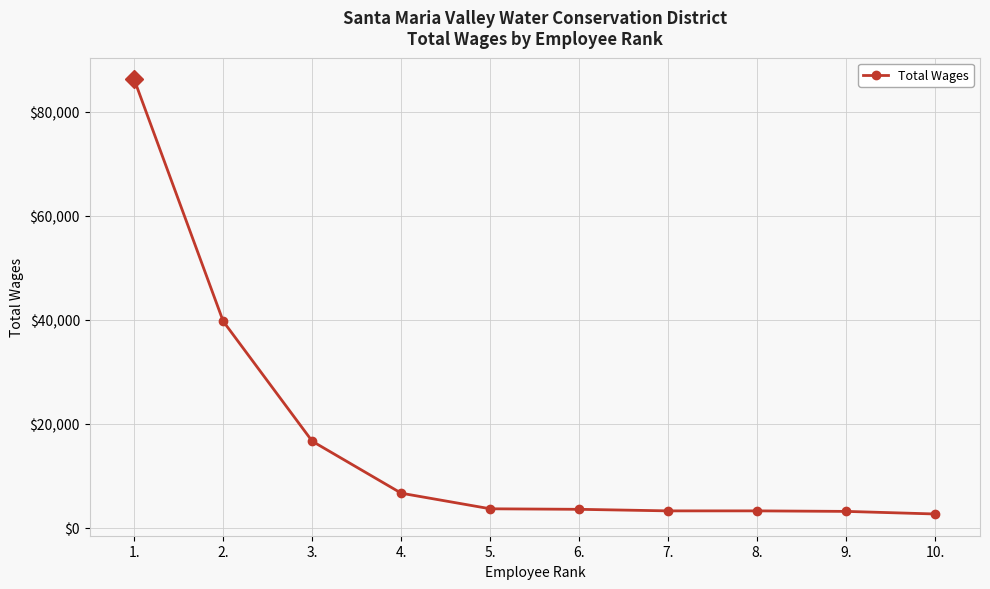

What is the difference between the maximum and minimum values?

83629